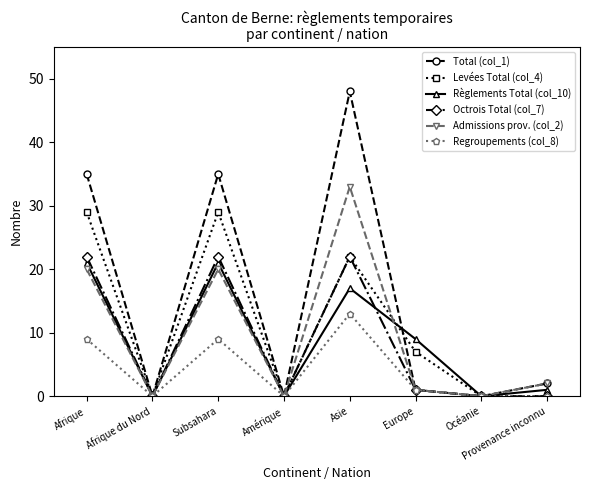

How many data points in Octrois Total (col_7) are less than 1?

4